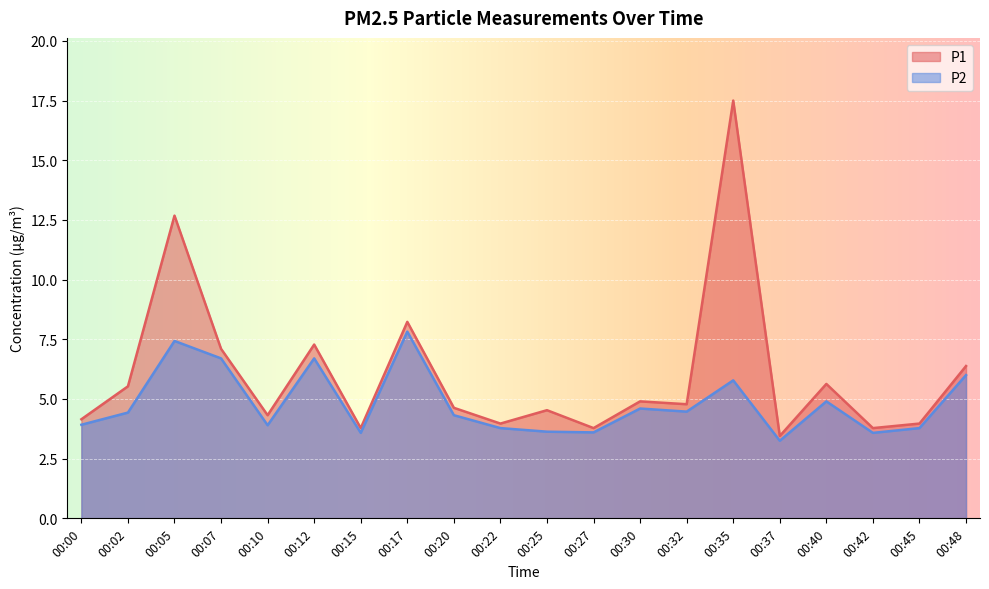

List the series in order of their overall mean, highest first.

P1, P2